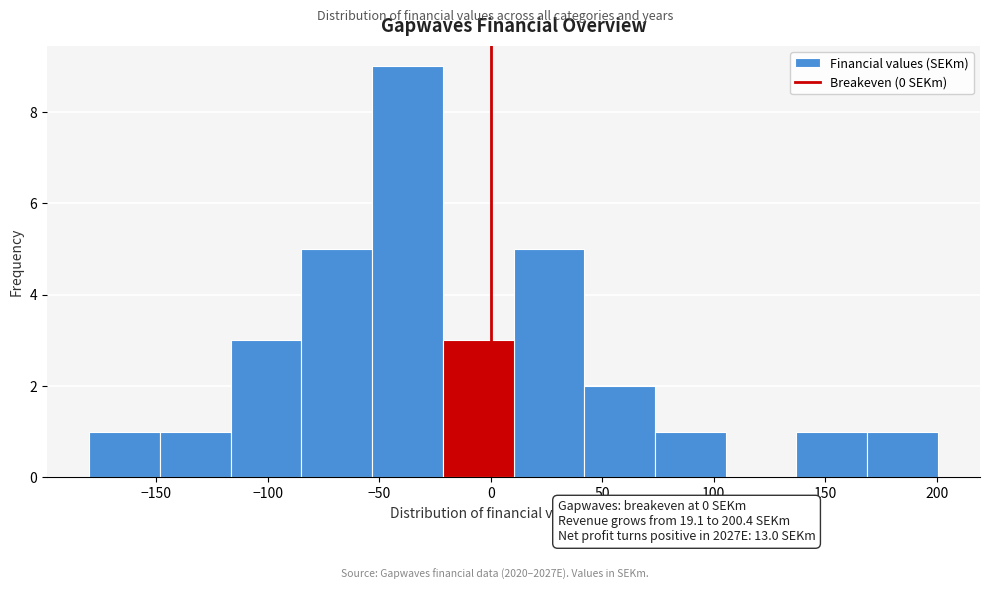

Over which range of the x-axis is the bar tallest?

-55 to -20